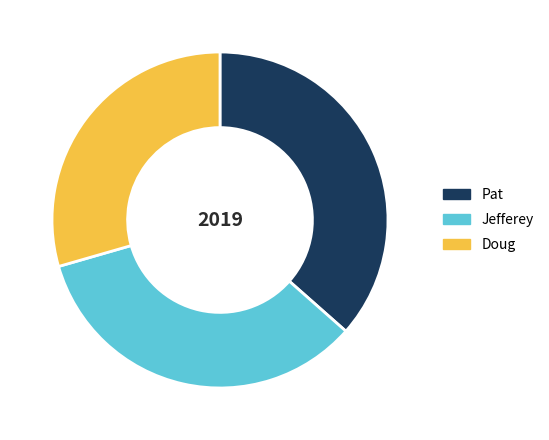

What is the ratio of the value at Jefferey to the value at Doug?

1.2